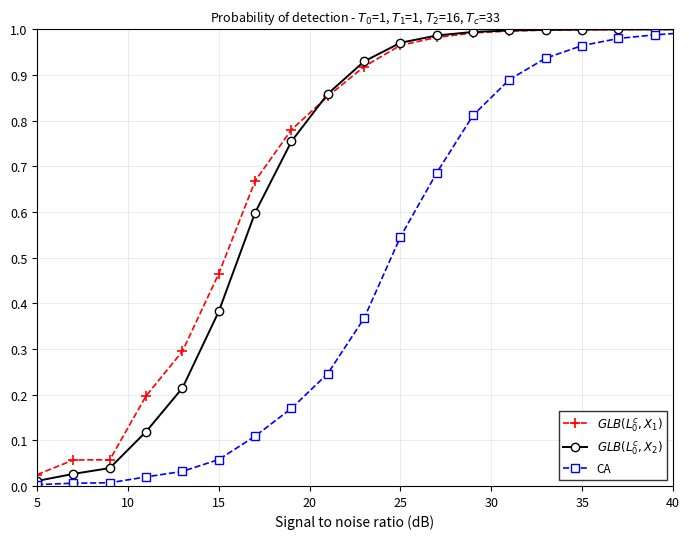

What is the sum of all $GLB(L_0^c, X_2)$ values?

13.9